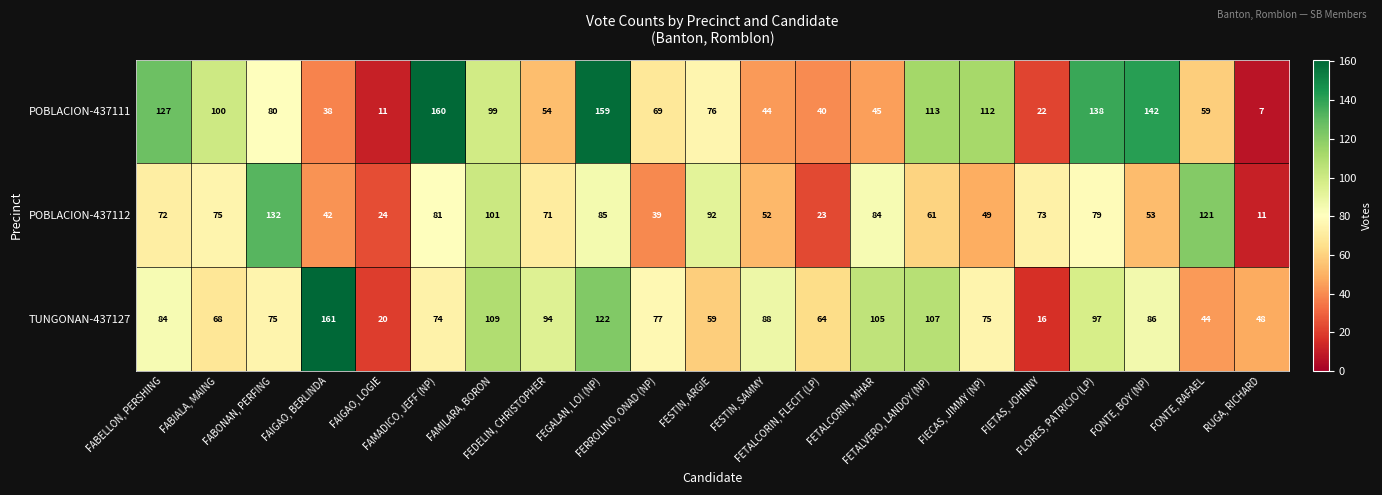

Which series has the largest total across all categories?

POBLACION-437111